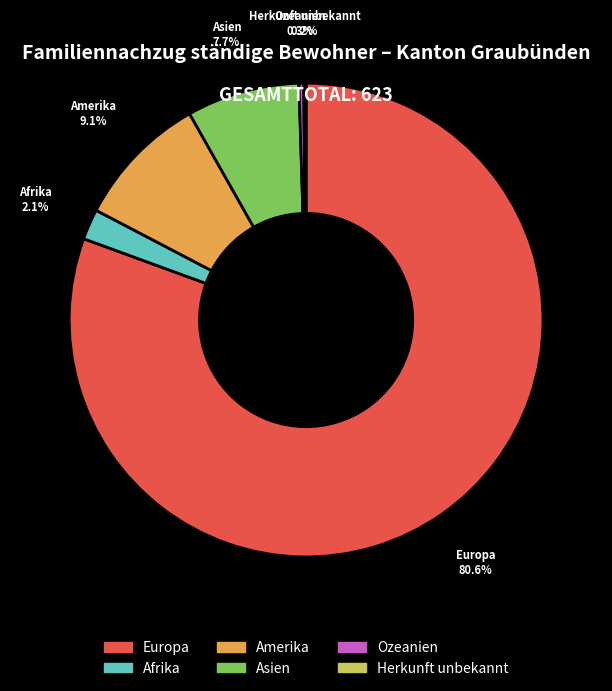

Is the sum of Asien and Afrika greater than half?

No